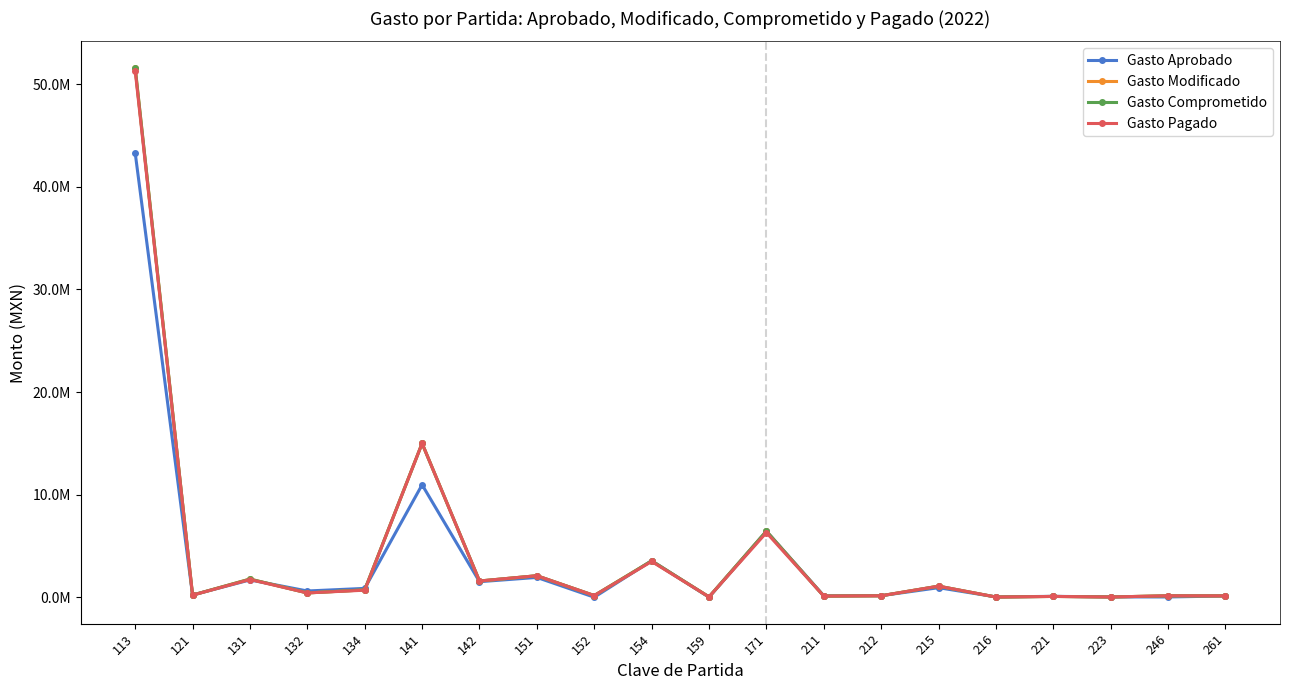

After their last crossing, which series has the higher values: Gasto Aprobado or Gasto Comprometido?

Gasto Comprometido